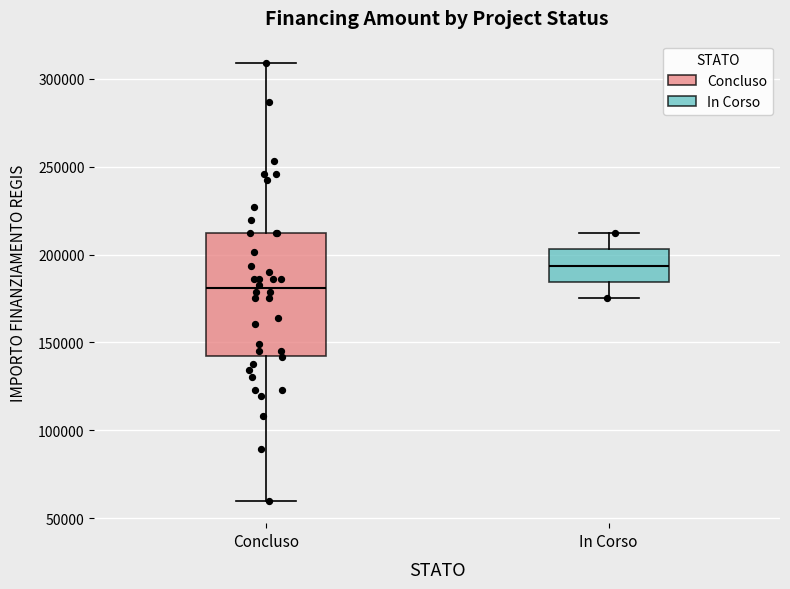

Reading left to right, transcribe this box plot: for each box, give where its median line is, the range the box spans, and where its two whiskers end, as read against the y-axis. The values are not printed on the chart, so give them approximately, as read against the axis.

Concluso: median 180000, box 145000 to 210000, whiskers 60000 to 310000
In Corso: median 195000, box 185000 to 205000, whiskers 175000 to 210000